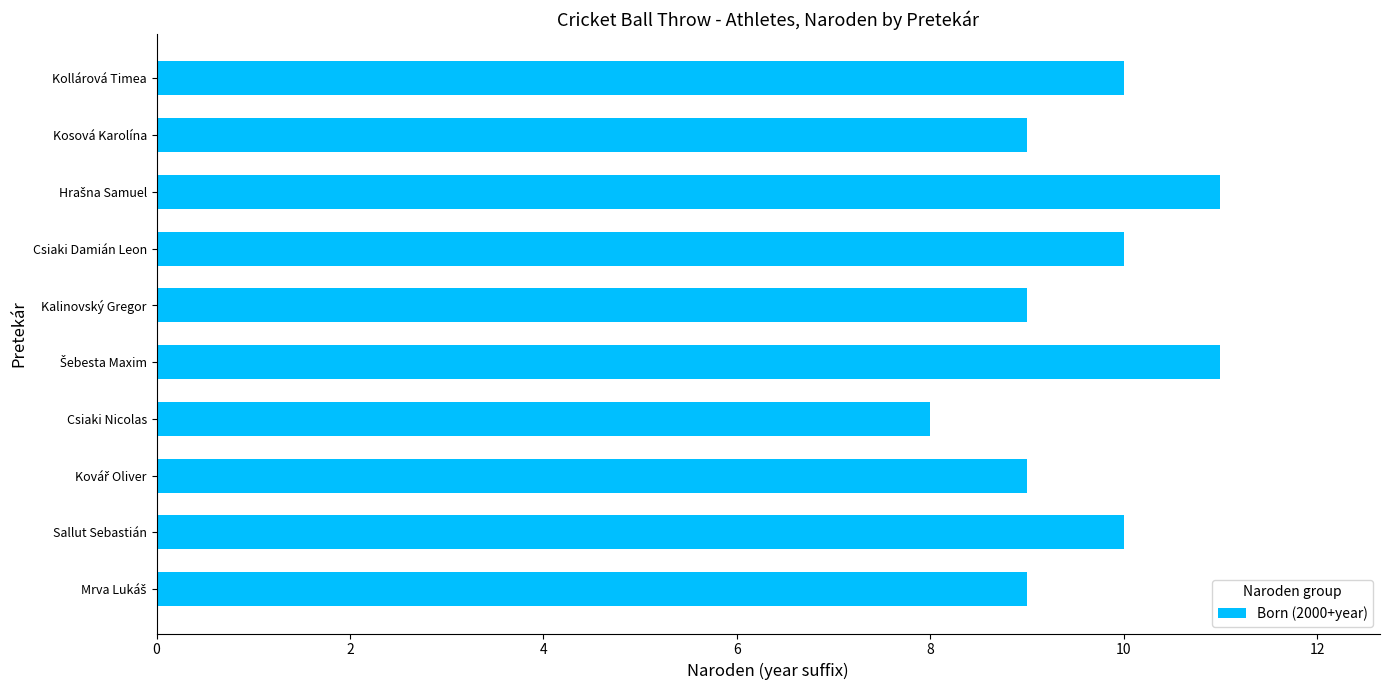

Count the number of categories in the chart.

10